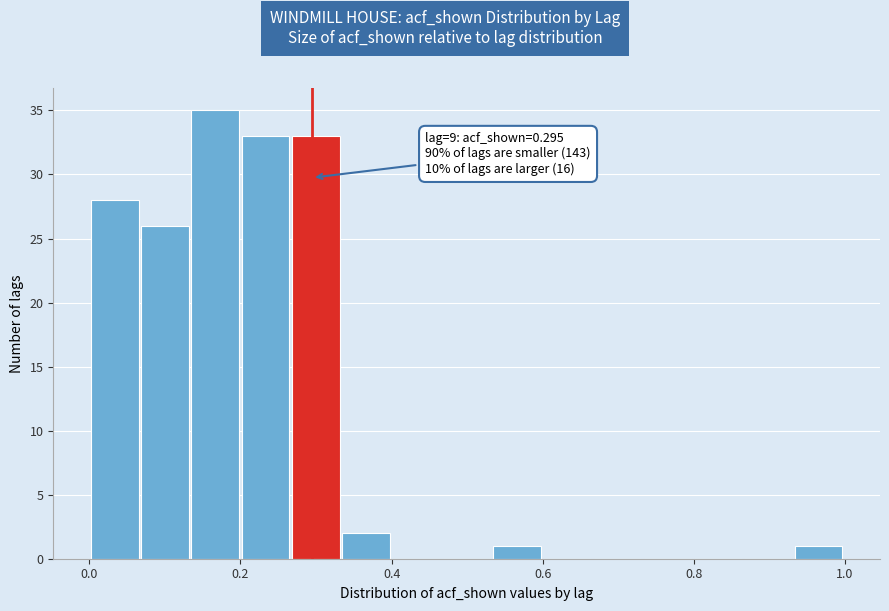

Around what value on the x-axis is the tallest bar? Give the approximate position of its centre, as read against the axis.

0.16